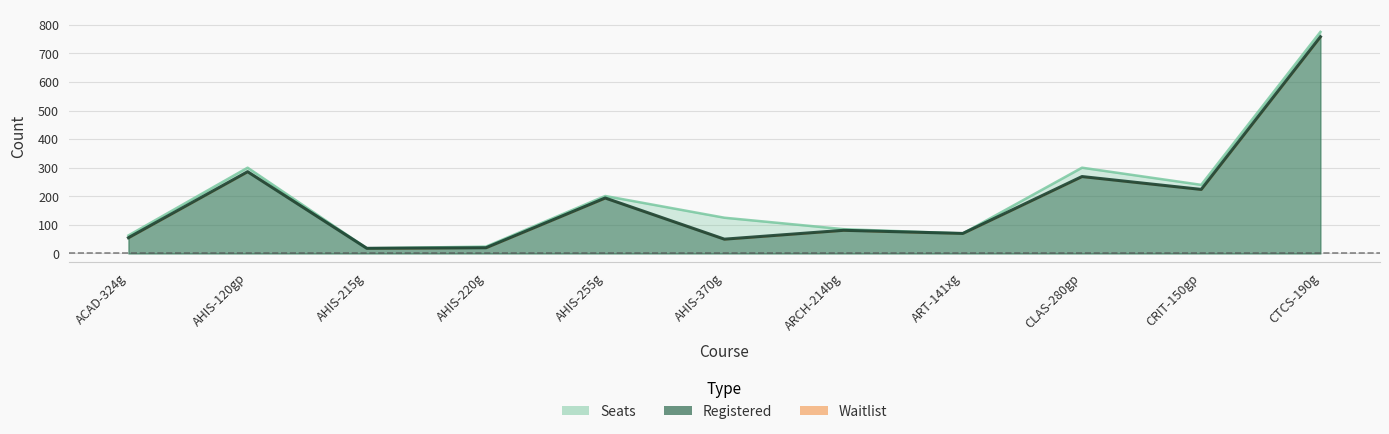

Reading left to right, list all the values displayed in this chart.

Seats: 63	300	18	24	201	125	85	70	300	240	775
Registered: 55	286	18	20	194	50	81	70	269	224	758